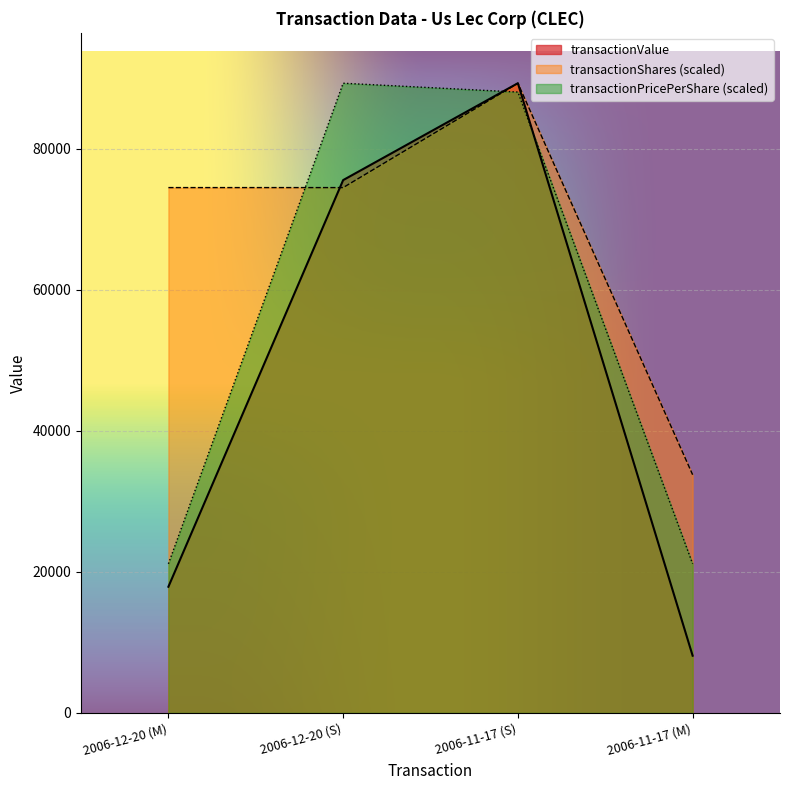

True or false: transactionPricePerShare has a value of 89324.0 at 2006-12-20 (S).

True